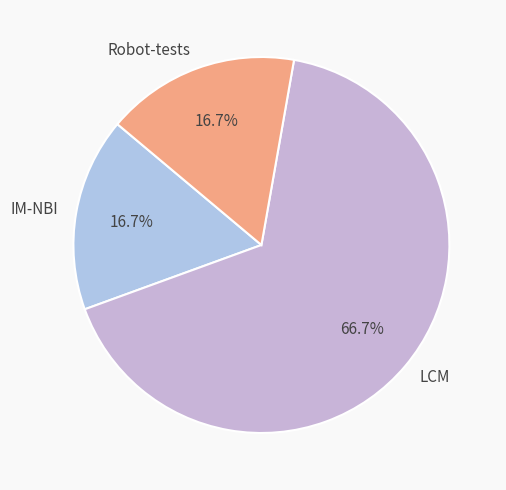

What percentage is the IM-NBI slice, to the nearest percent?

17%